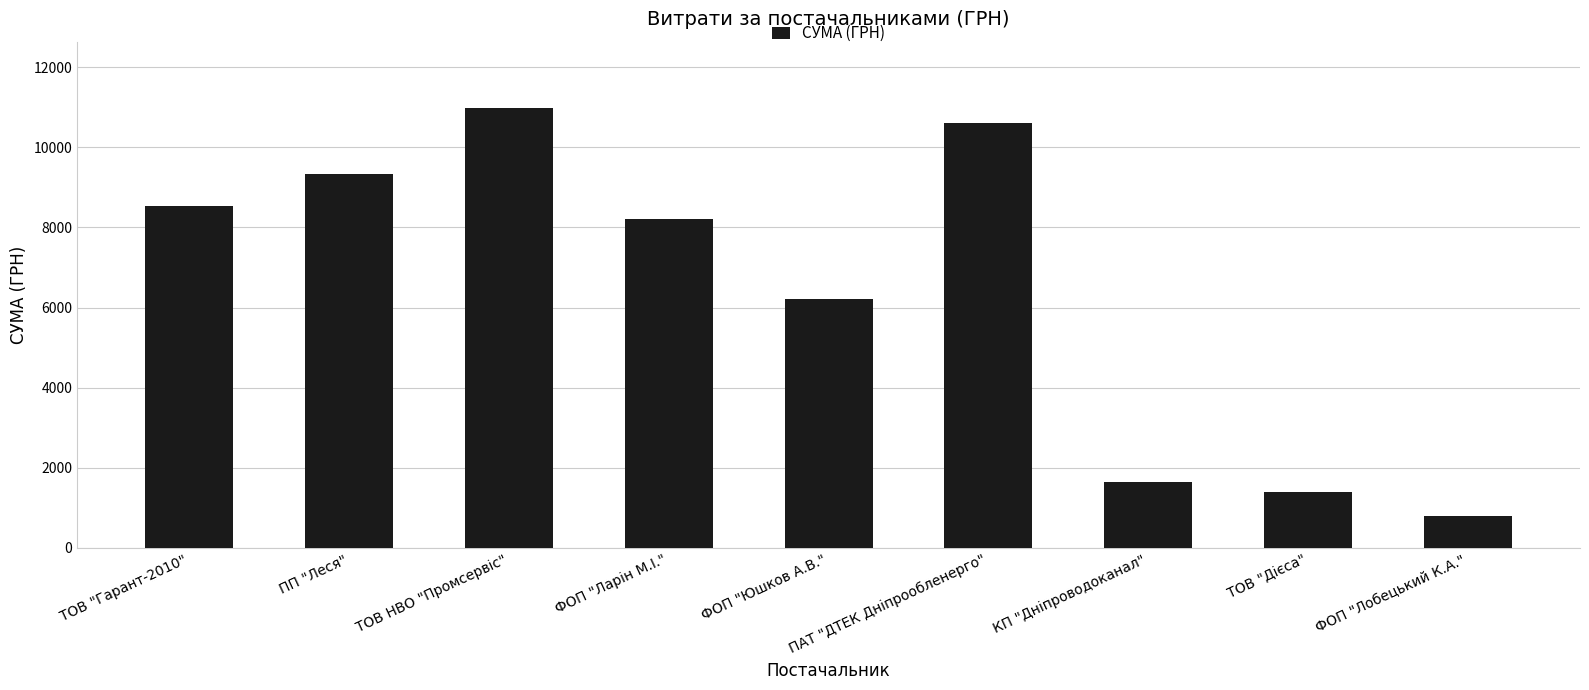

What position from the right is ТОВ "Дієса"?

2